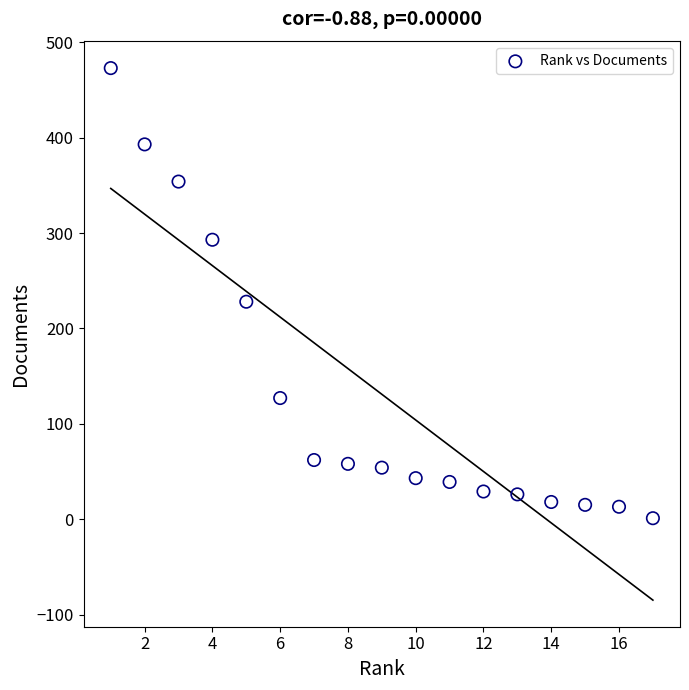

What is the range of X values (max minus min)?

16